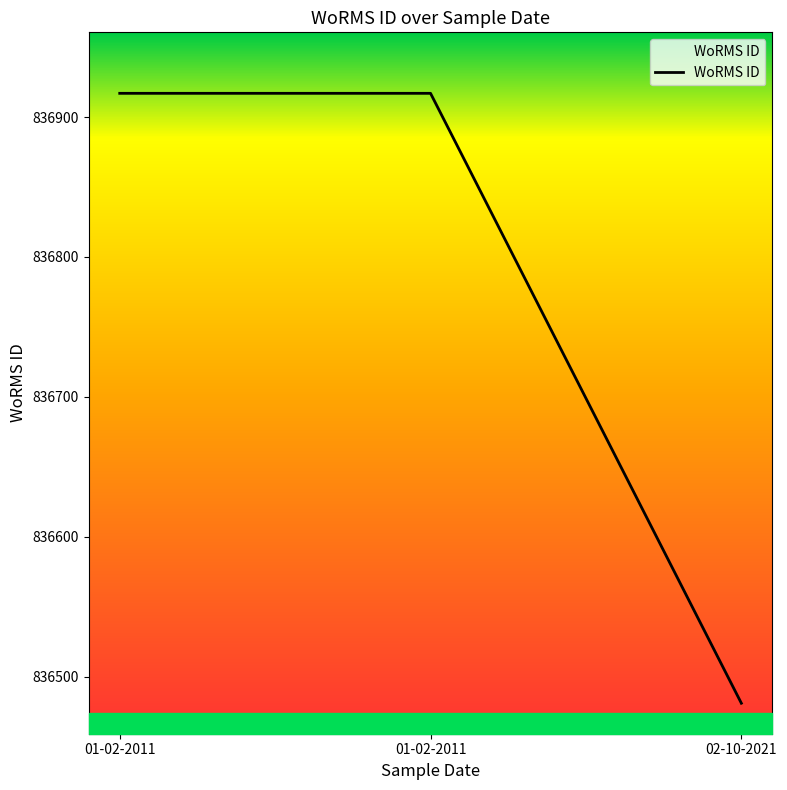

Approximately how many times larger is the value at 01-02-2011 compared to 01-02-2011?

1.0